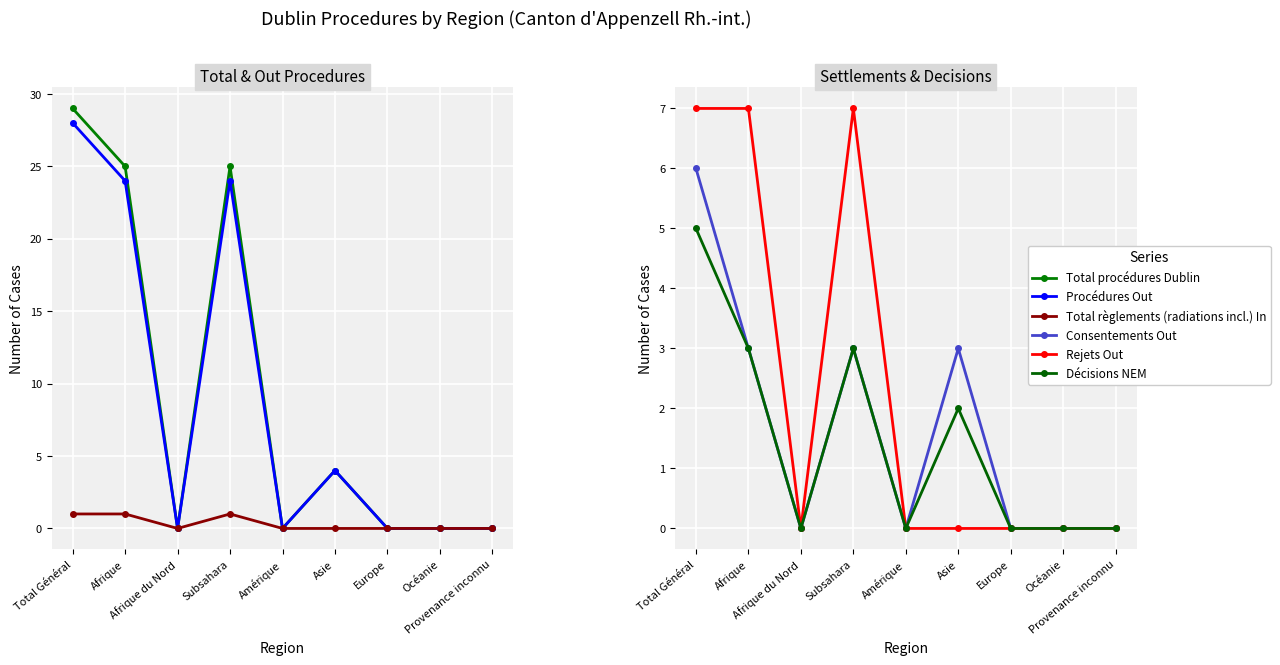

At which category is the sum across all series the highest?

Total Général